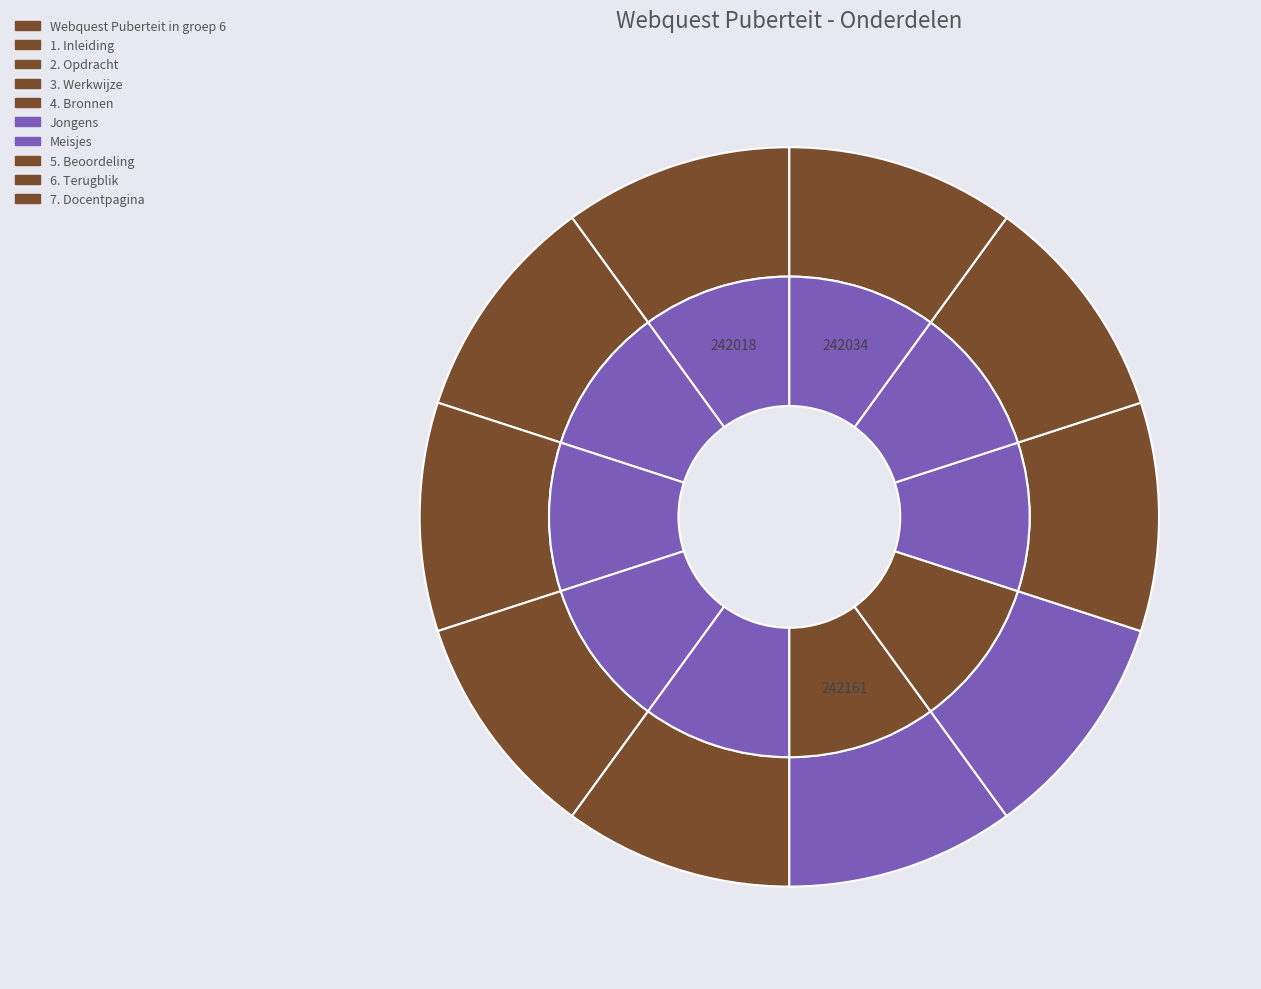

How many slices are in this pie chart?

10